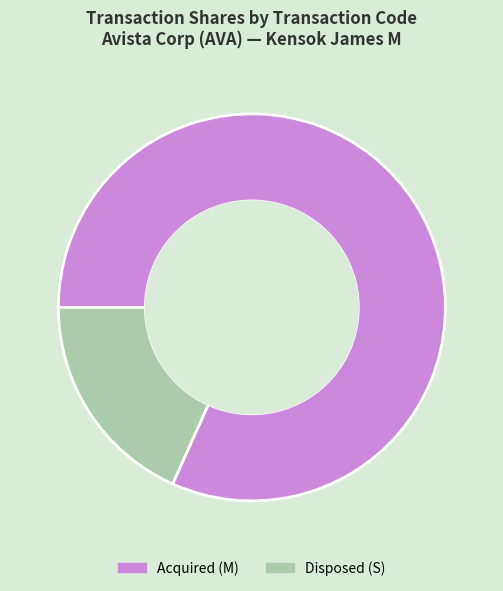

Rank the categories by value from lowest to highest.

Disposed (S), Acquired (M)